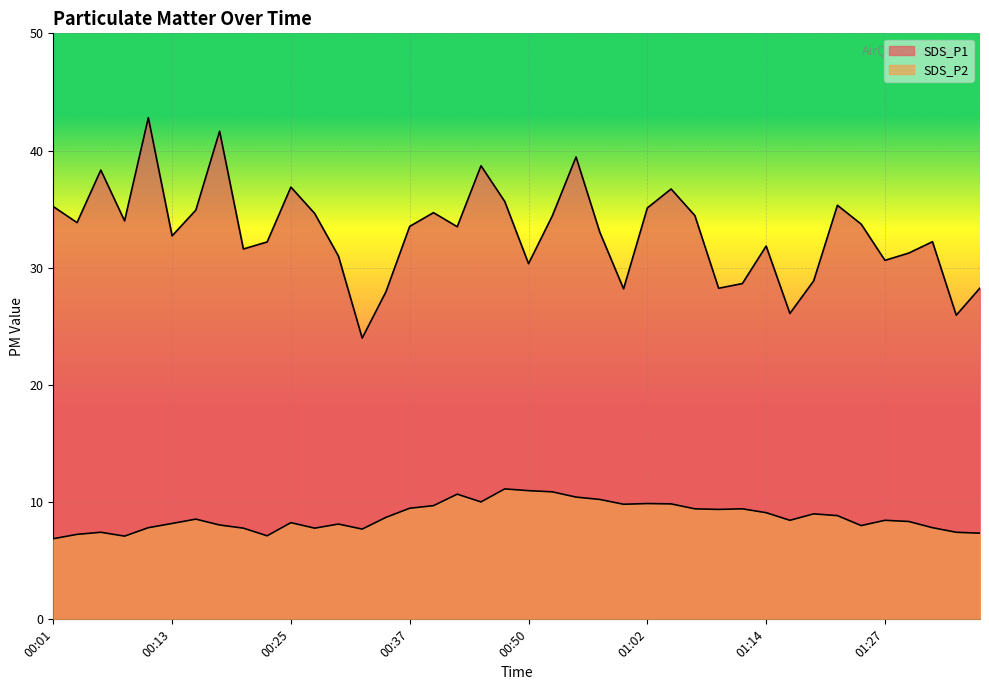

True or false: SDS_P2 and SDS_P1 cross at least once.

False